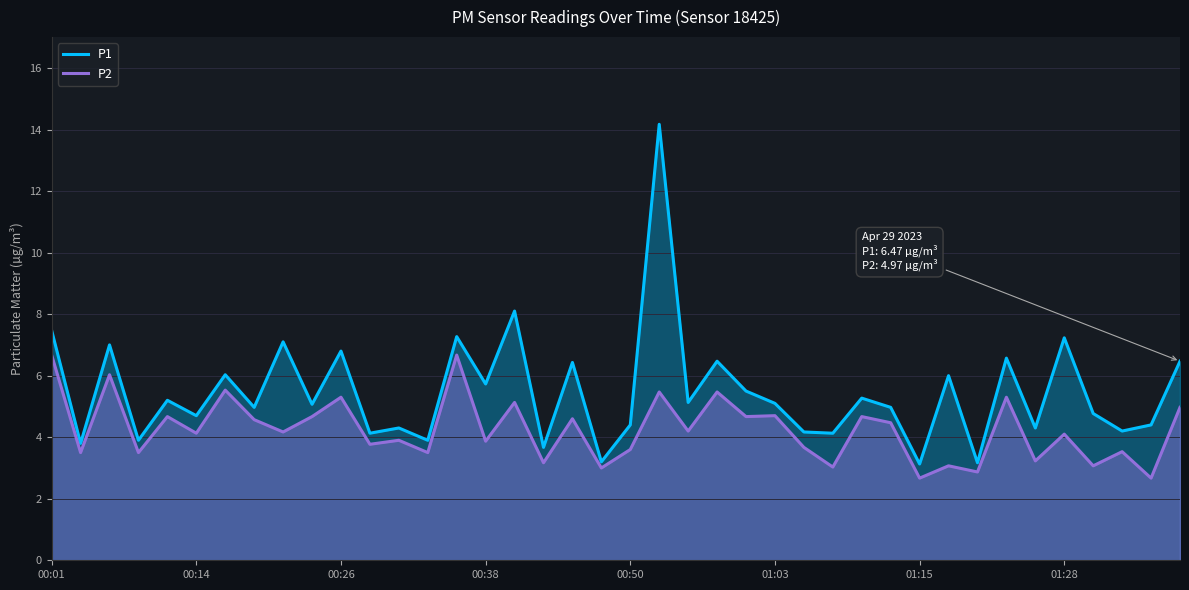

In P2, how many points are higher than both neighbors (excluding endpoints)?

16